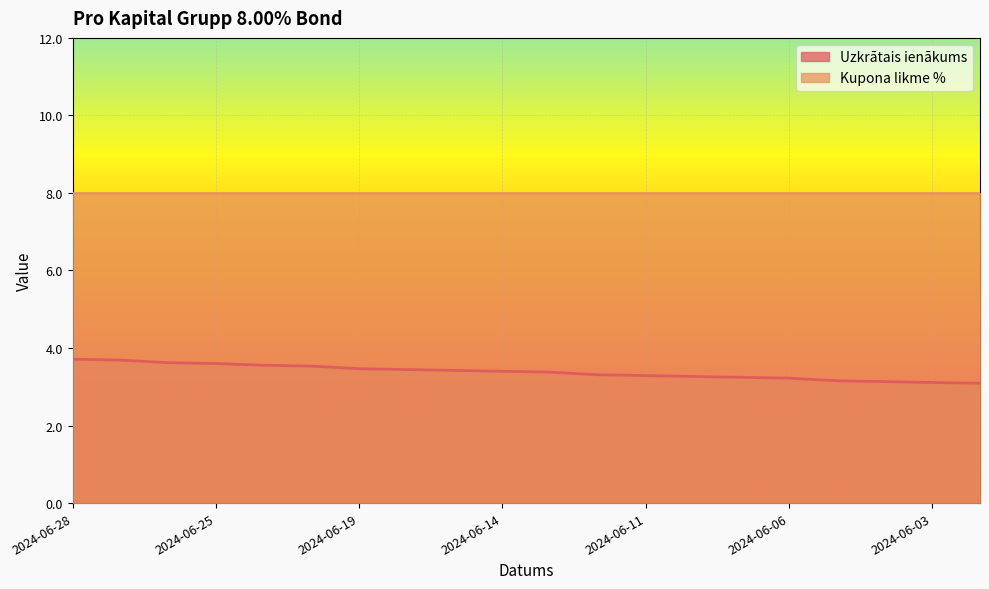

What is the value of the 13th point from the left?

3.3